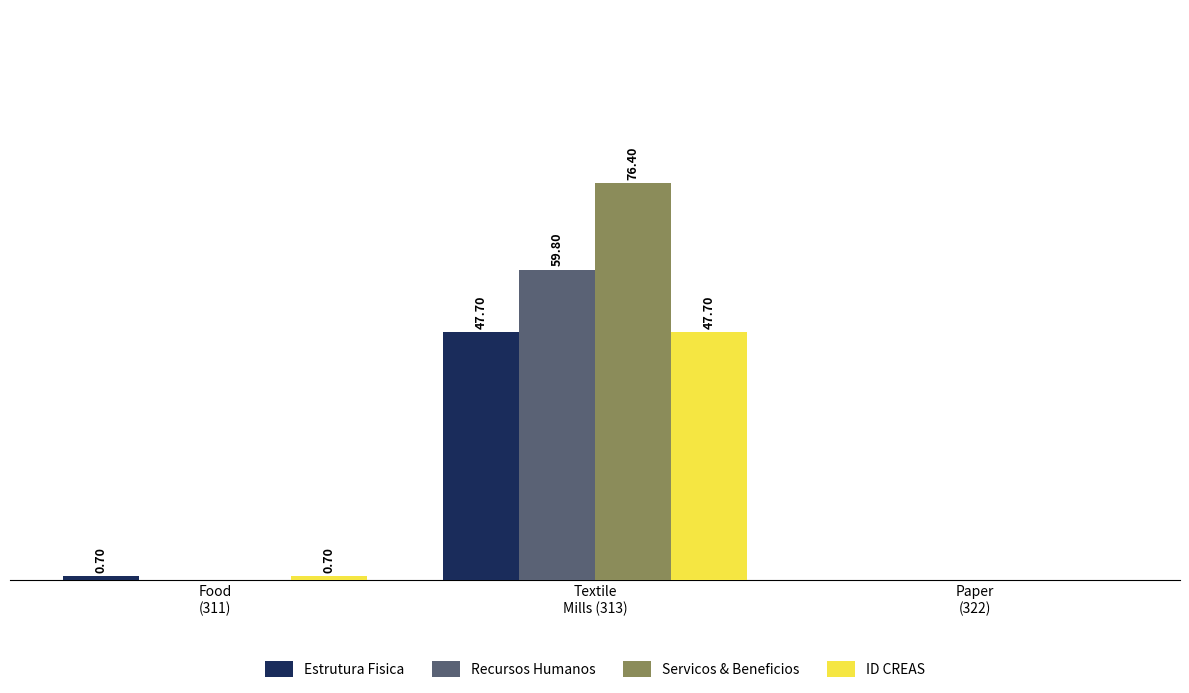

Which series has the largest total across all categories?

Servicos & Beneficios